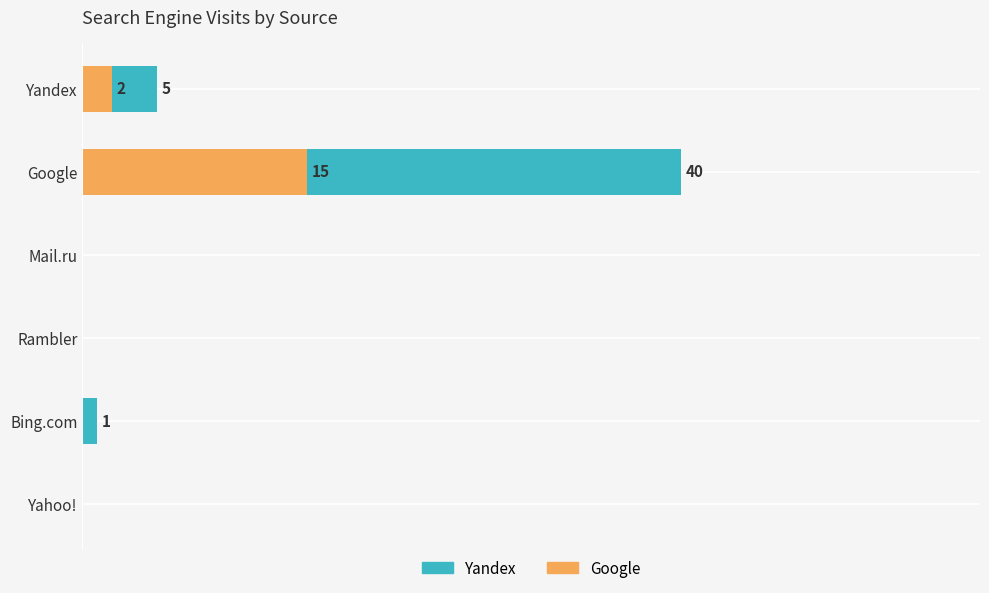

What is the difference between the maximum and minimum values in the Google series?

15